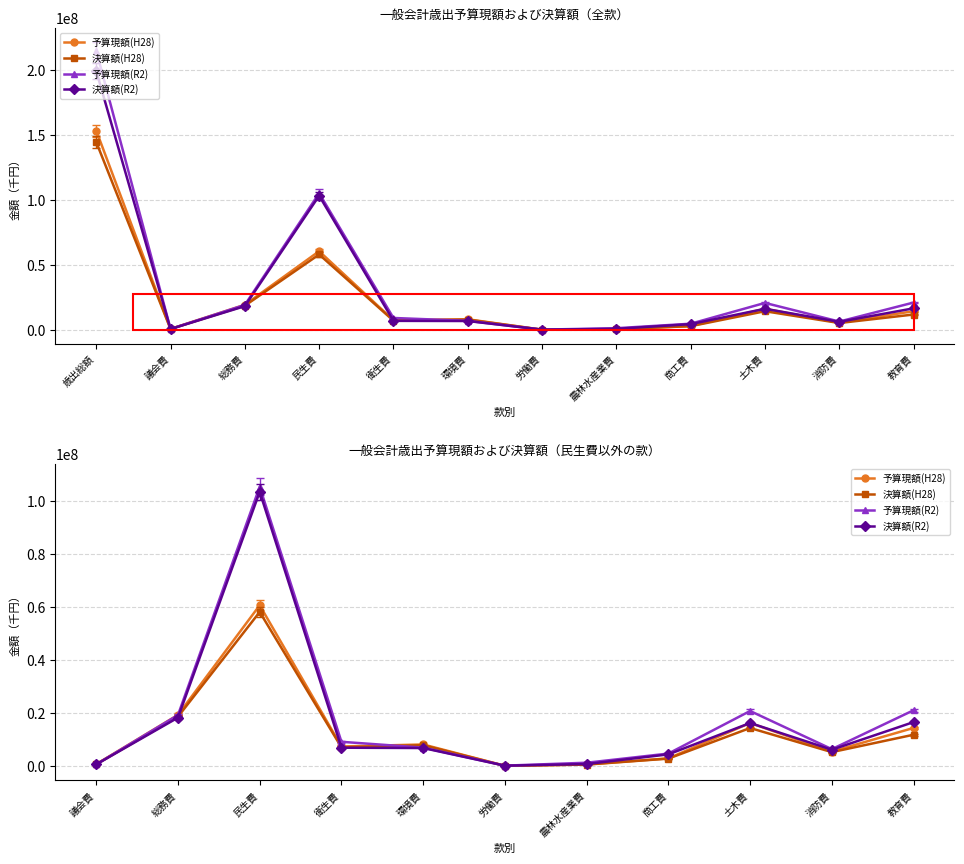

True or false: 予算現額(H28) and 予算現額(R2) cross at least once.

True